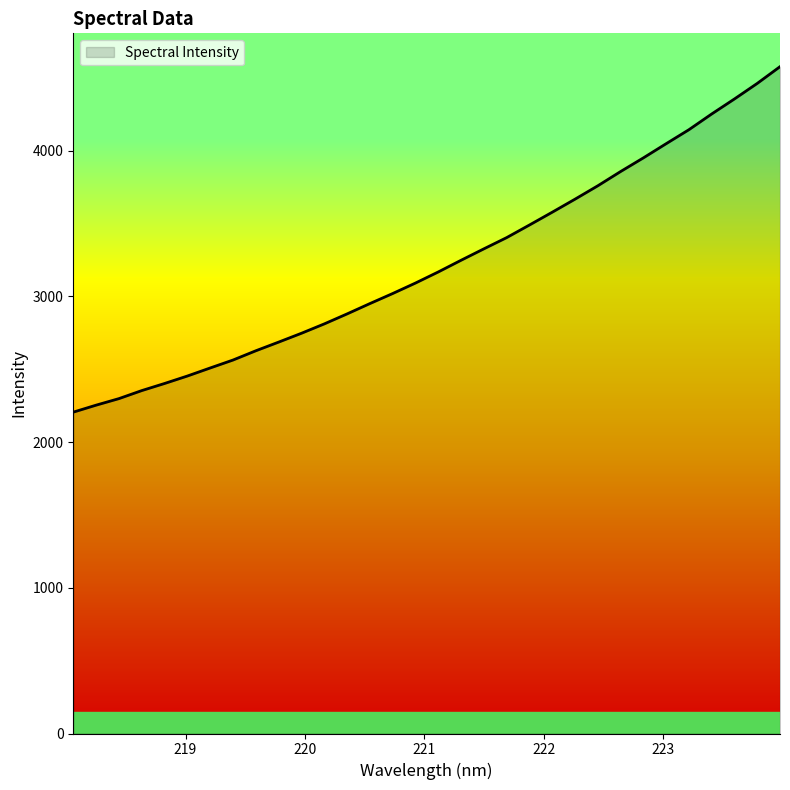

How many lines are shown in the chart?

1